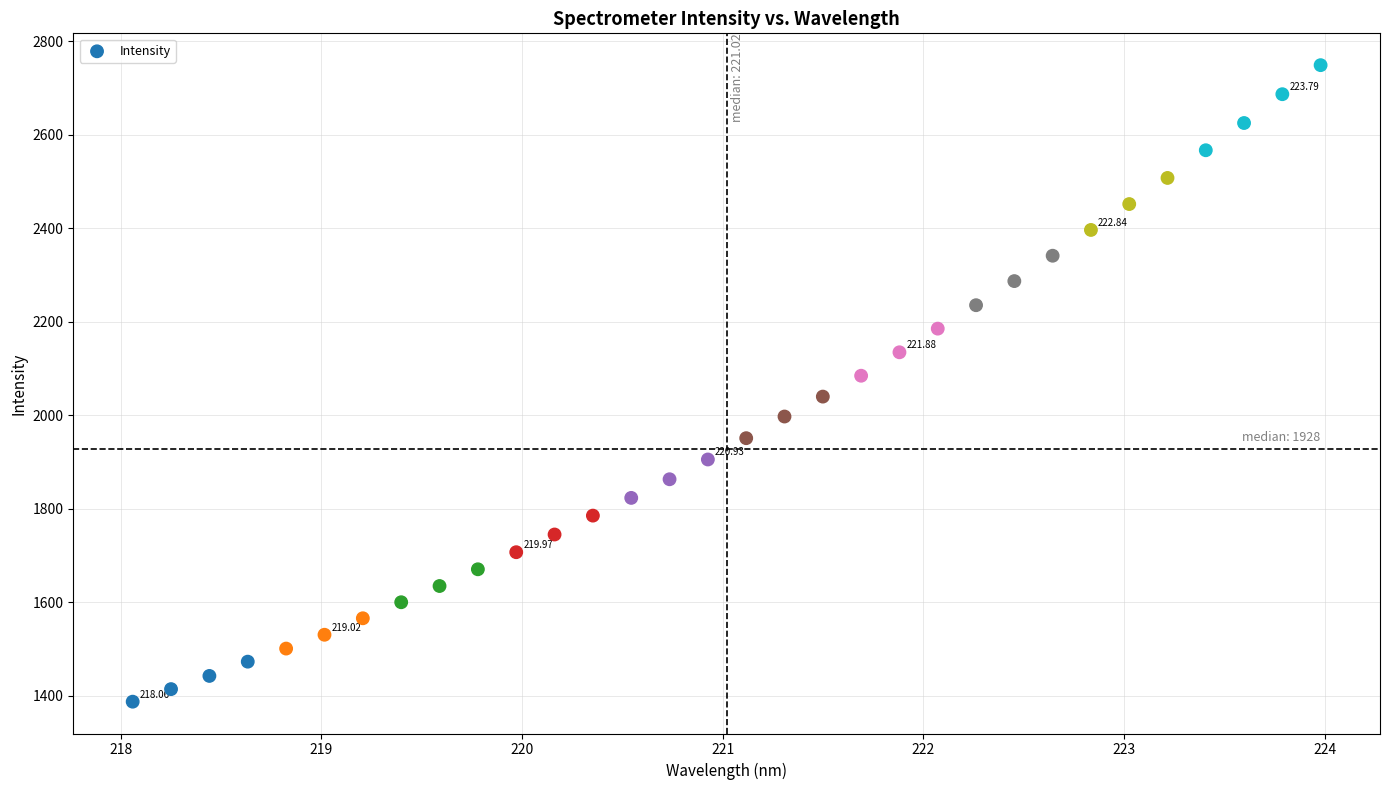

What is the range of X values (max minus min)?

5.9